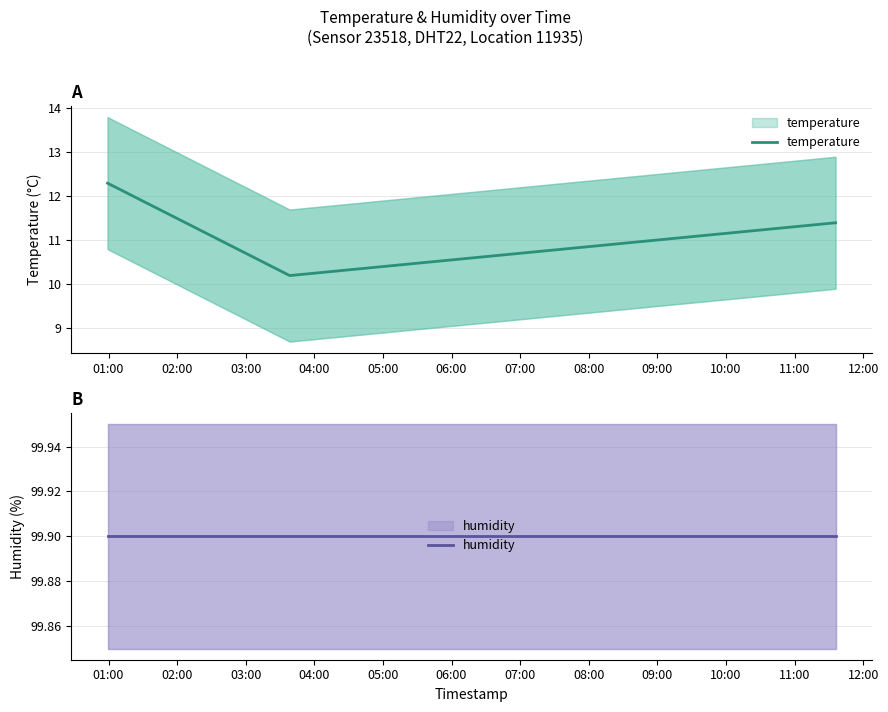

What is the label of the 1st point from the left?

01:00